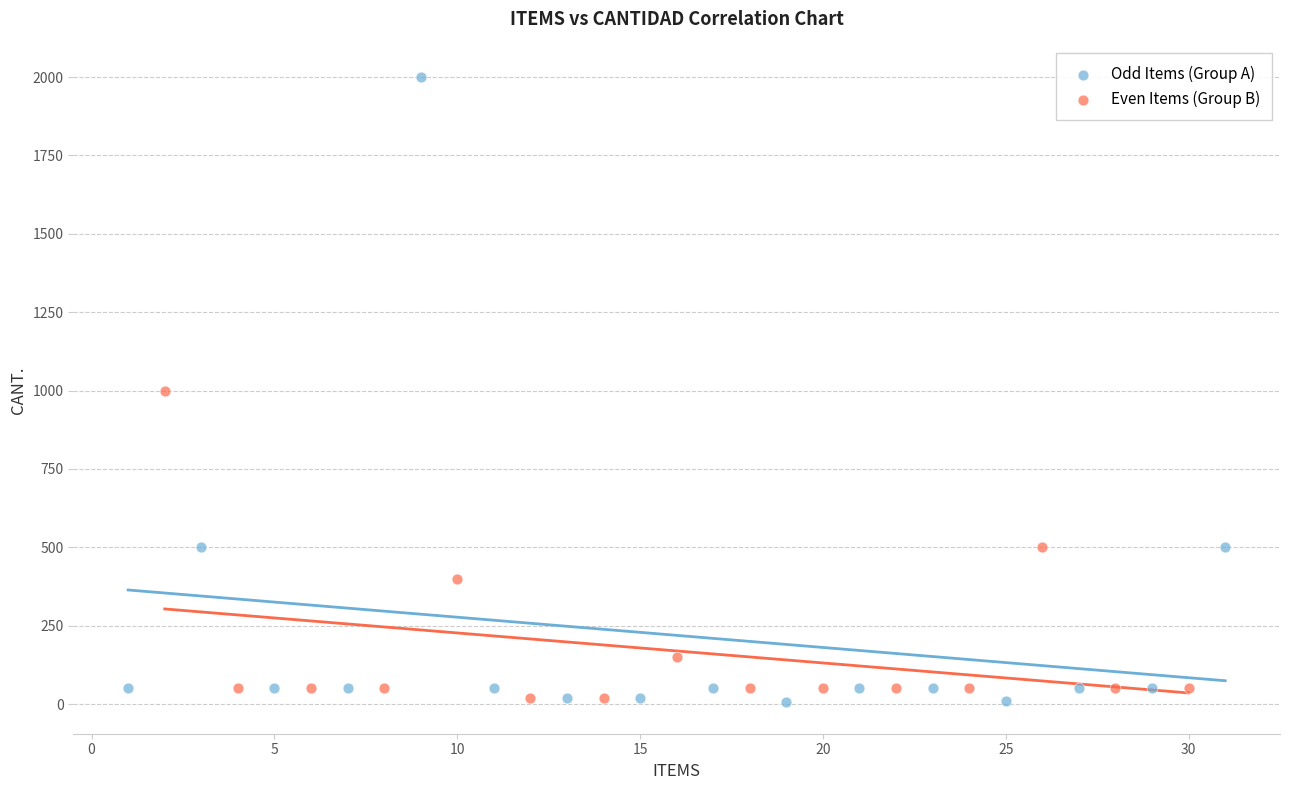

Which series reaches the maximum Y coordinate?

Odd Items (Group A)